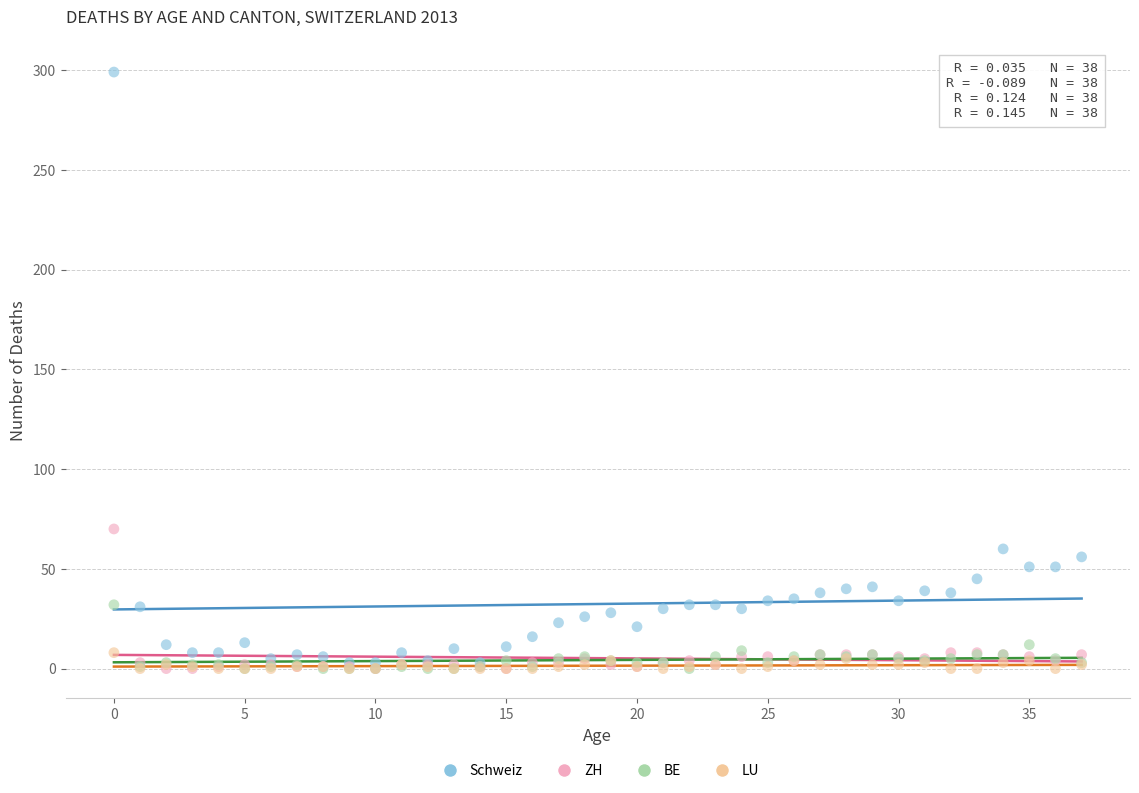

Which series has the widest spread of Y values?

Schweiz